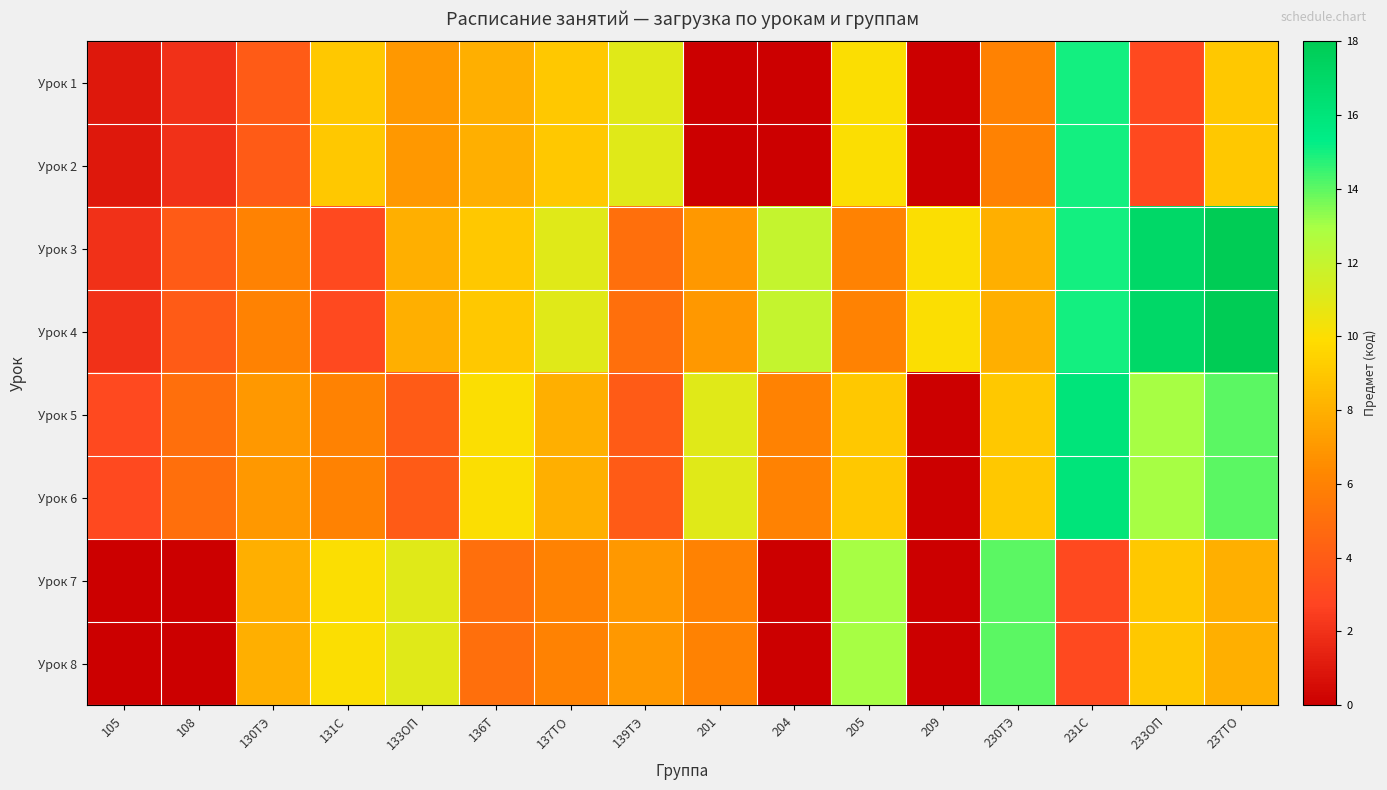

List the series in order of their peak value, highest first.

Урок 3, Урок 4, Урок 5, Урок 6, Урок 1, Урок 2, Урок 7, Урок 8